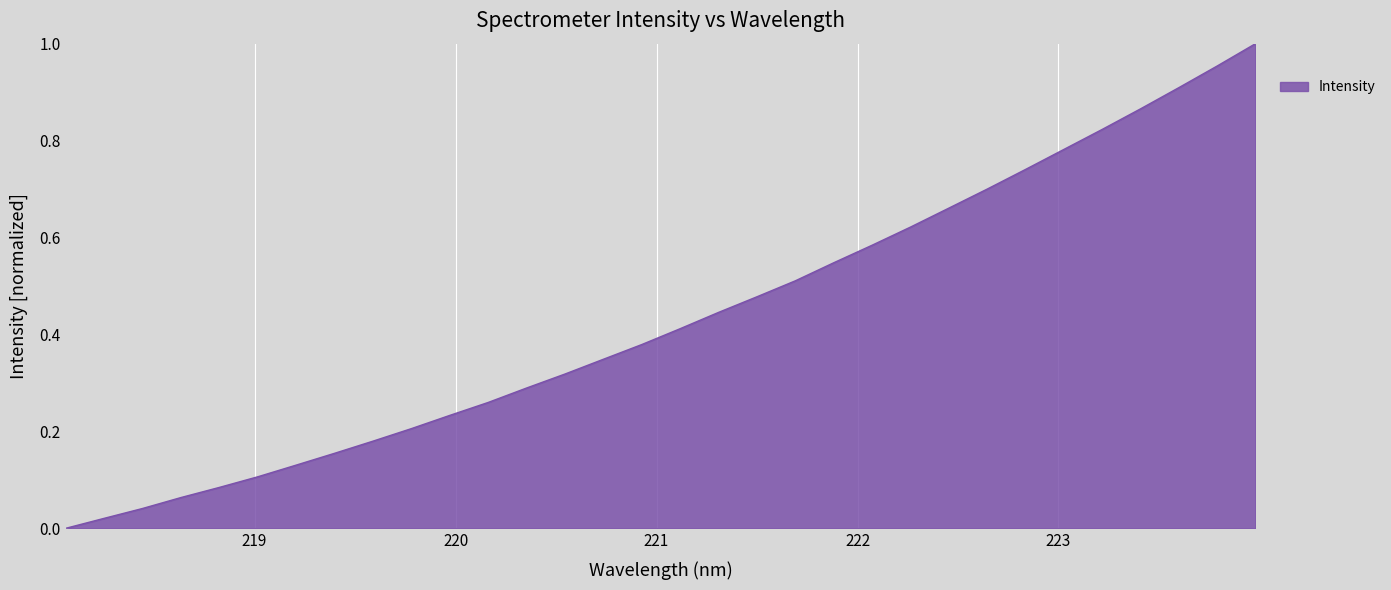

Does the chart have visible grid lines?

Yes